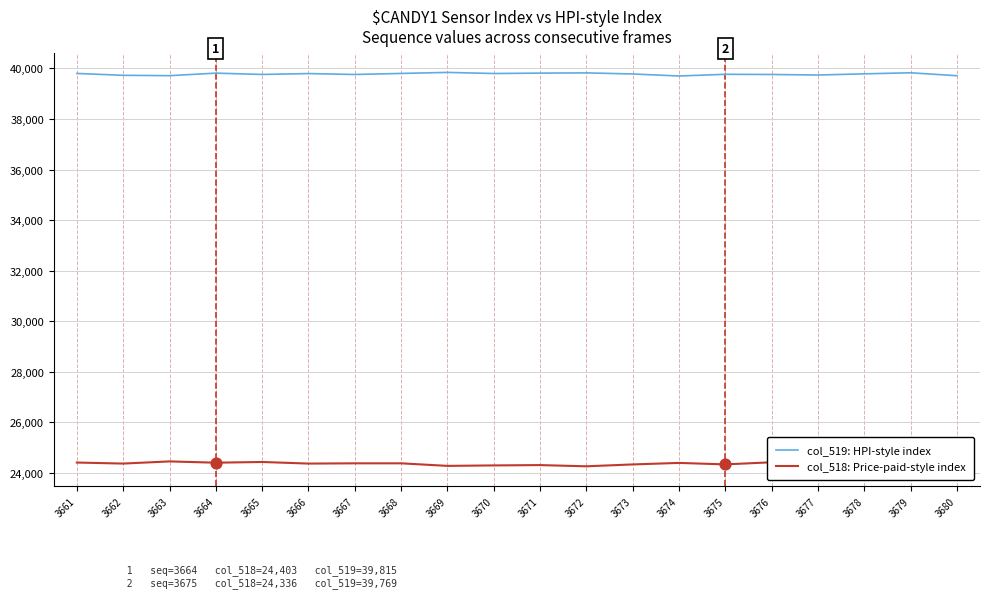

What are all the series names shown in the legend?

col_519: HPI-style index, col_518: Price-paid-style index